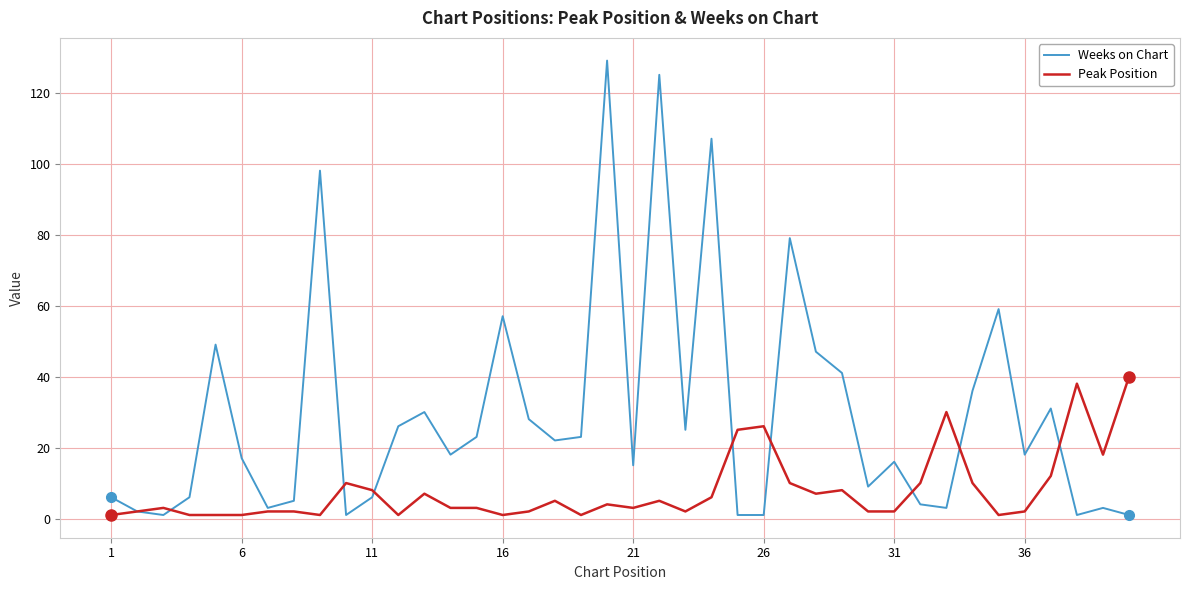

What is the minimum value for Weeks on Chart?

1